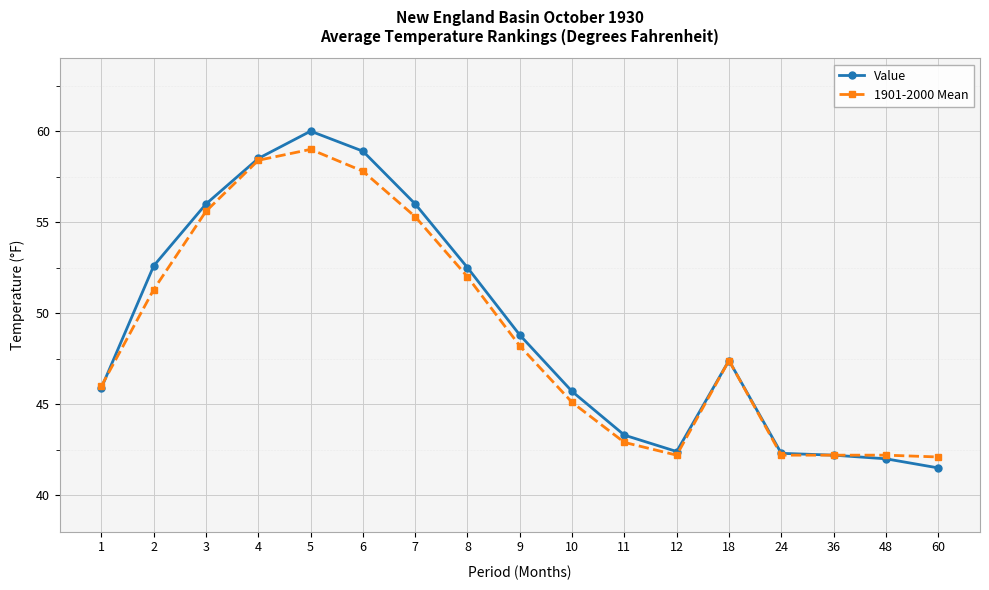

At which category does Value reach its first local valley?

12